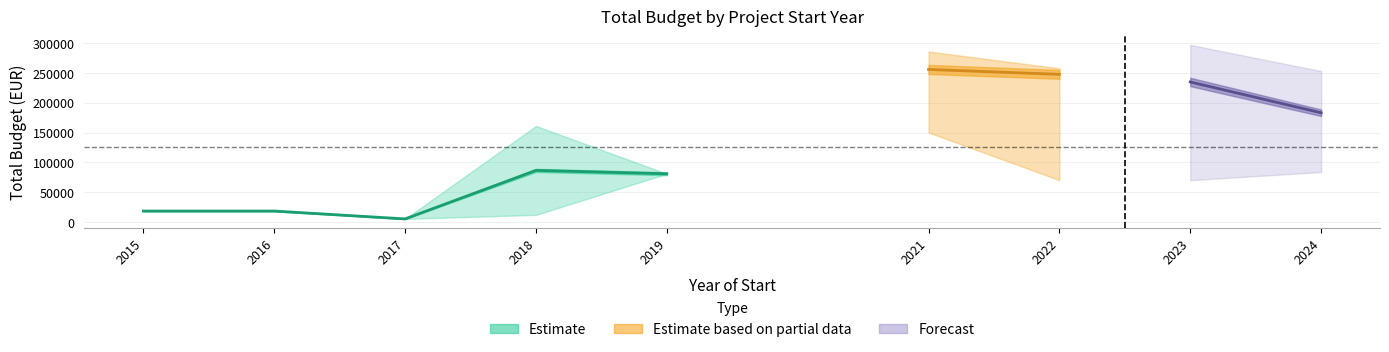

What is the lowest value of the avg_budget series?

5000